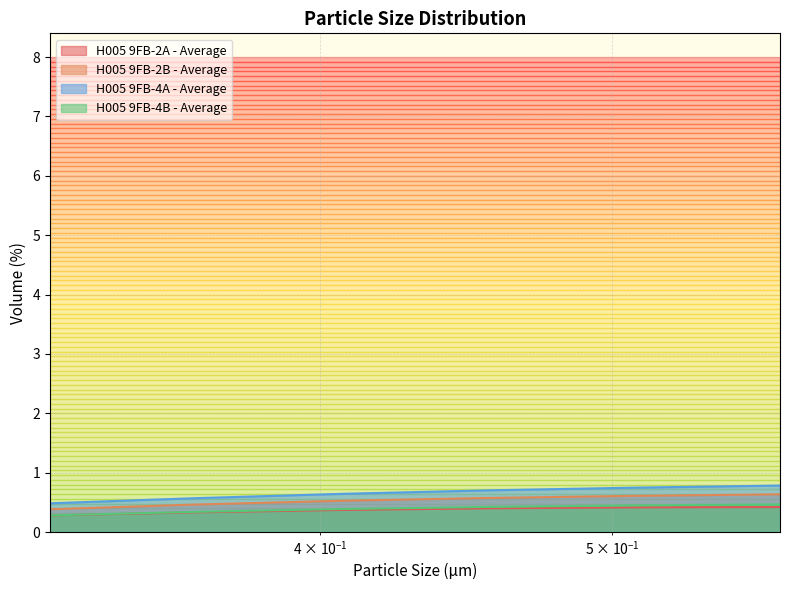

What is the sum of the H005 9FB-2A - Average values at 0.36371 and 0.508286?

0.7